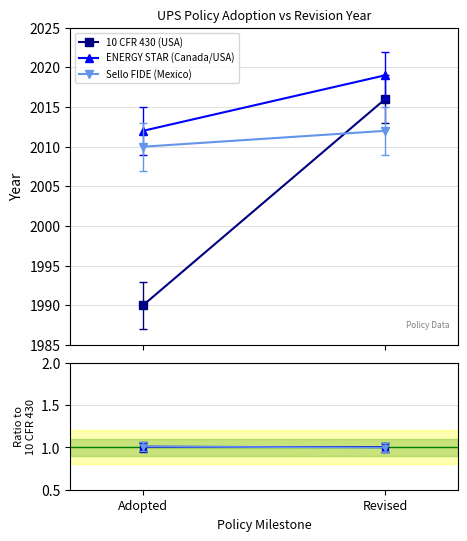

What is the smallest value displayed?

1.0